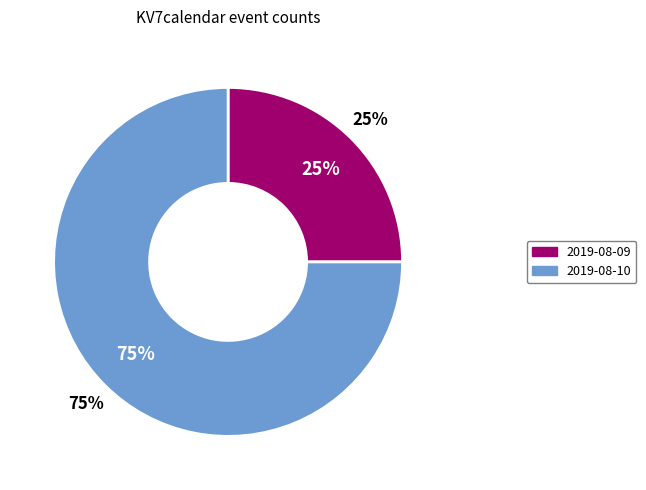

The 2019-08-10 slice represents 75% of the pie. True or false?

True